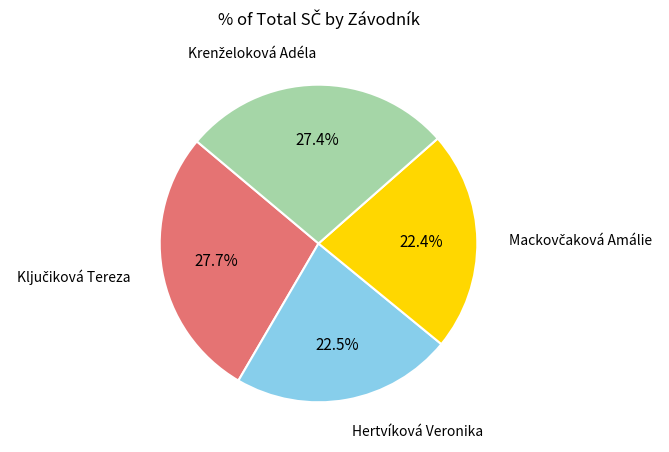

Is there any slice that represents more than half of the pie?

No